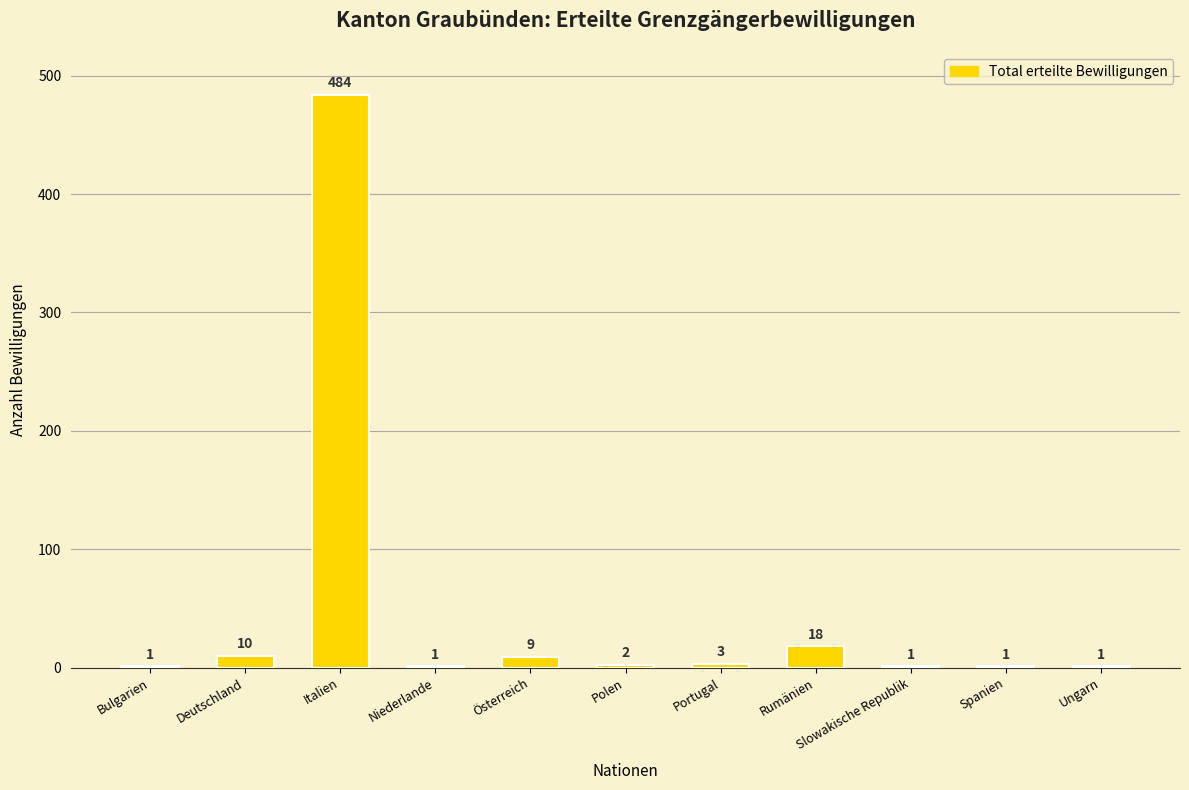

How many data points does each series have?

11